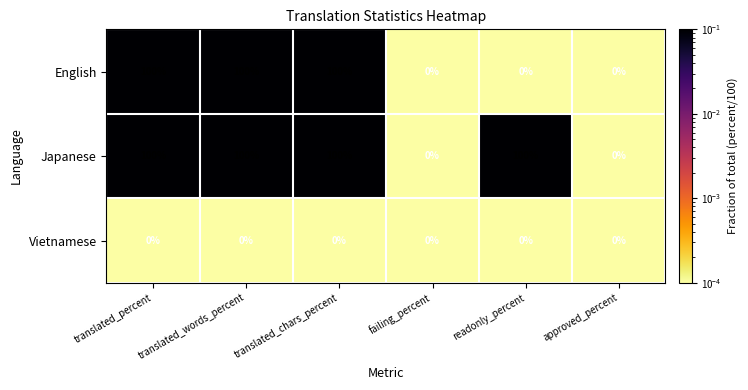

Which series has the largest total across all categories?

Japanese